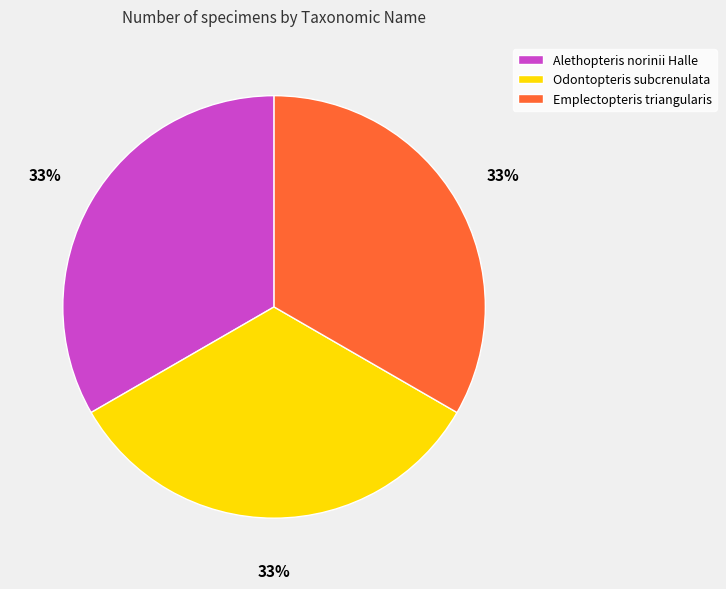

To the nearest percent, what percentage of the pie is Alethopteris norinii Halle?

33%